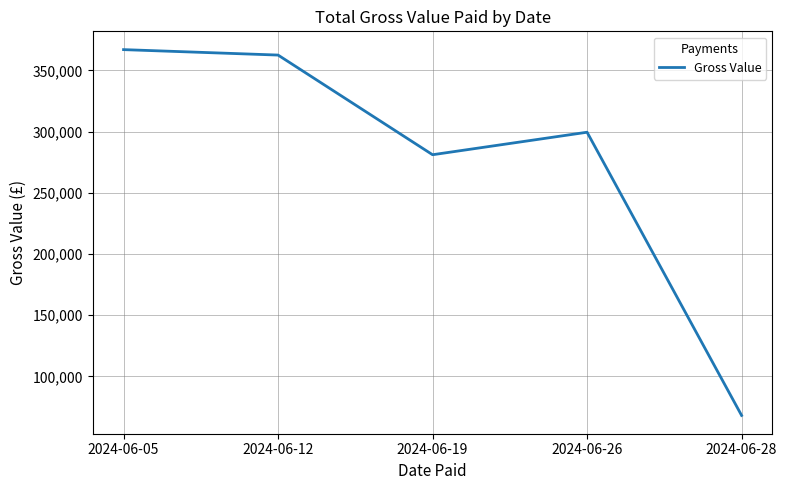

Rank the categories by value from highest to lowest.

2024-06-05, 2024-06-12, 2024-06-26, 2024-06-19, 2024-06-28